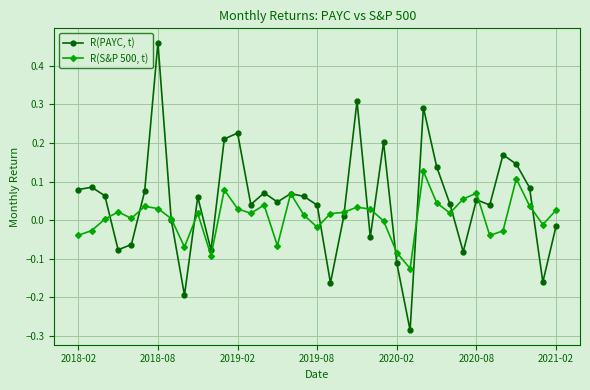

List the series in order of their overall mean, lowest first.

R(S&P 500, t), R(PAYC, t)